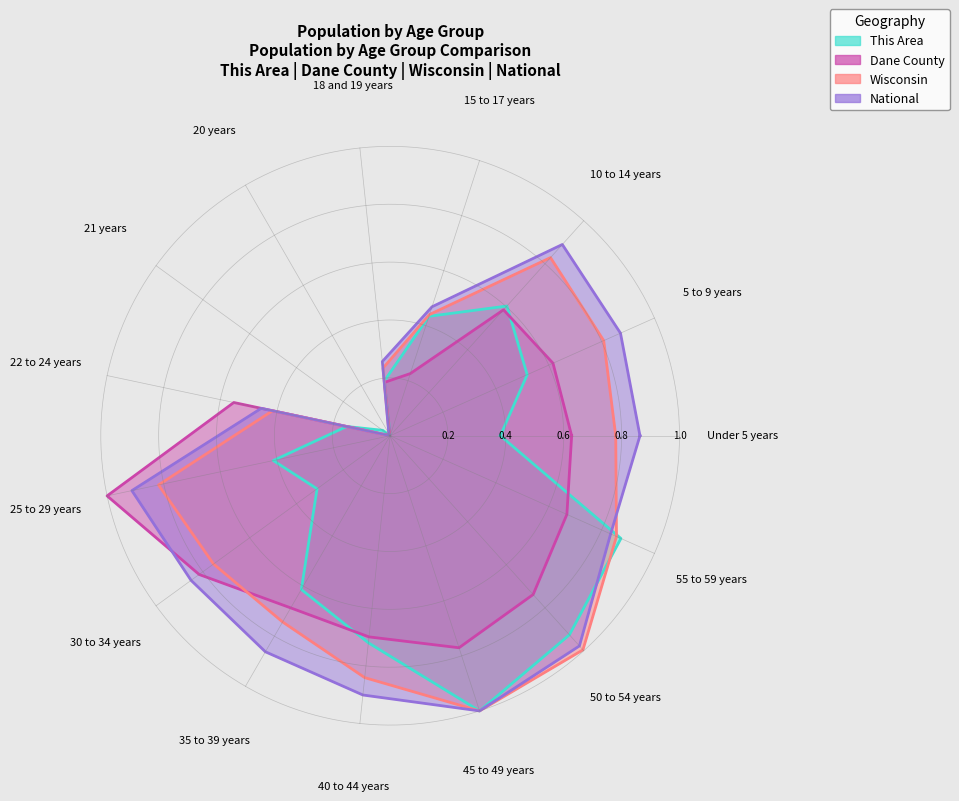

In This Area, how many points are higher than both neighbors (excluding endpoints)?

3